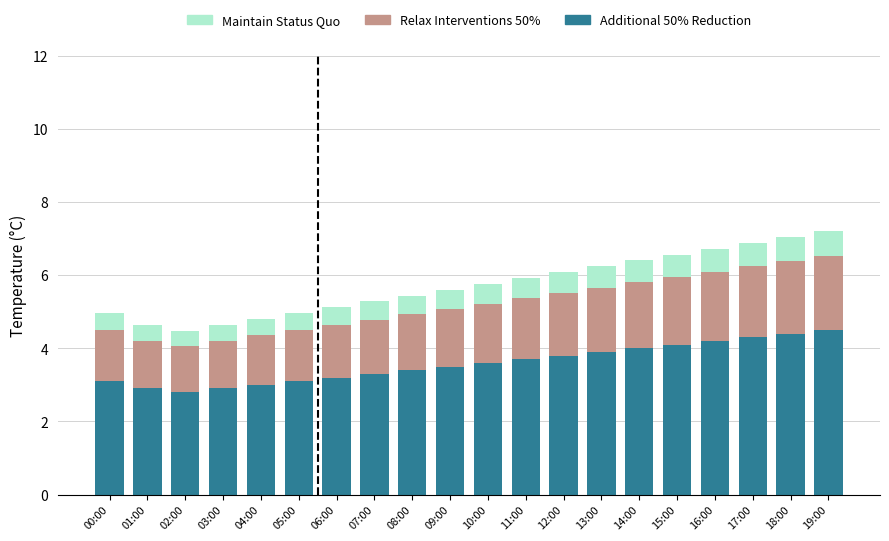

What is the sum of all Additional 50% Reduction values?

71.7